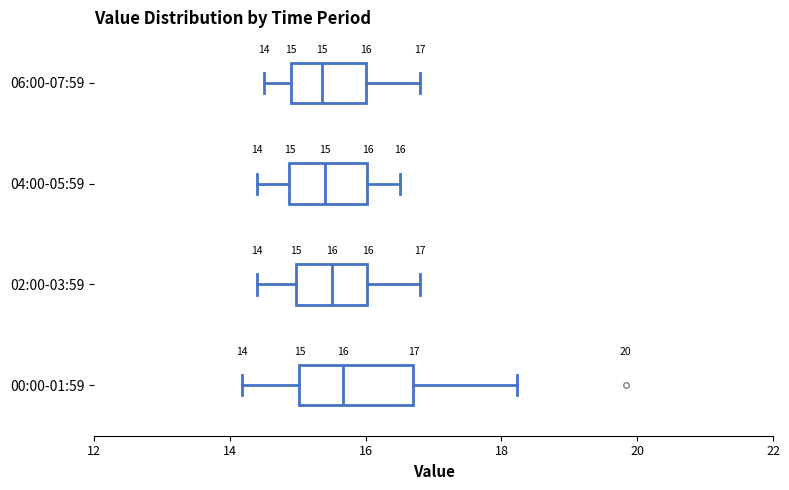

Comparing the boxes themselves (not the whiskers), which one is the widest?

00:00-01:59